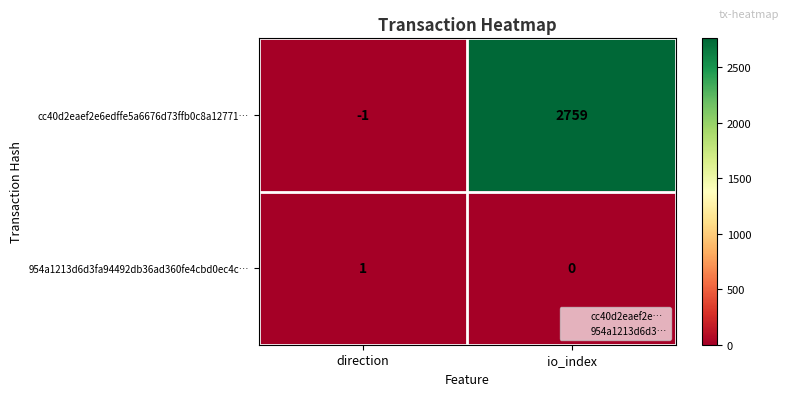

Reading right to left, list all the values displayed in this chart.

cc40d2eaef2e6edffe5a6676d73ffb0c8a12771…: 2759	-1
954a1213d6d3fa94492db36ad360fe4cbd0ec4c…: 0	1